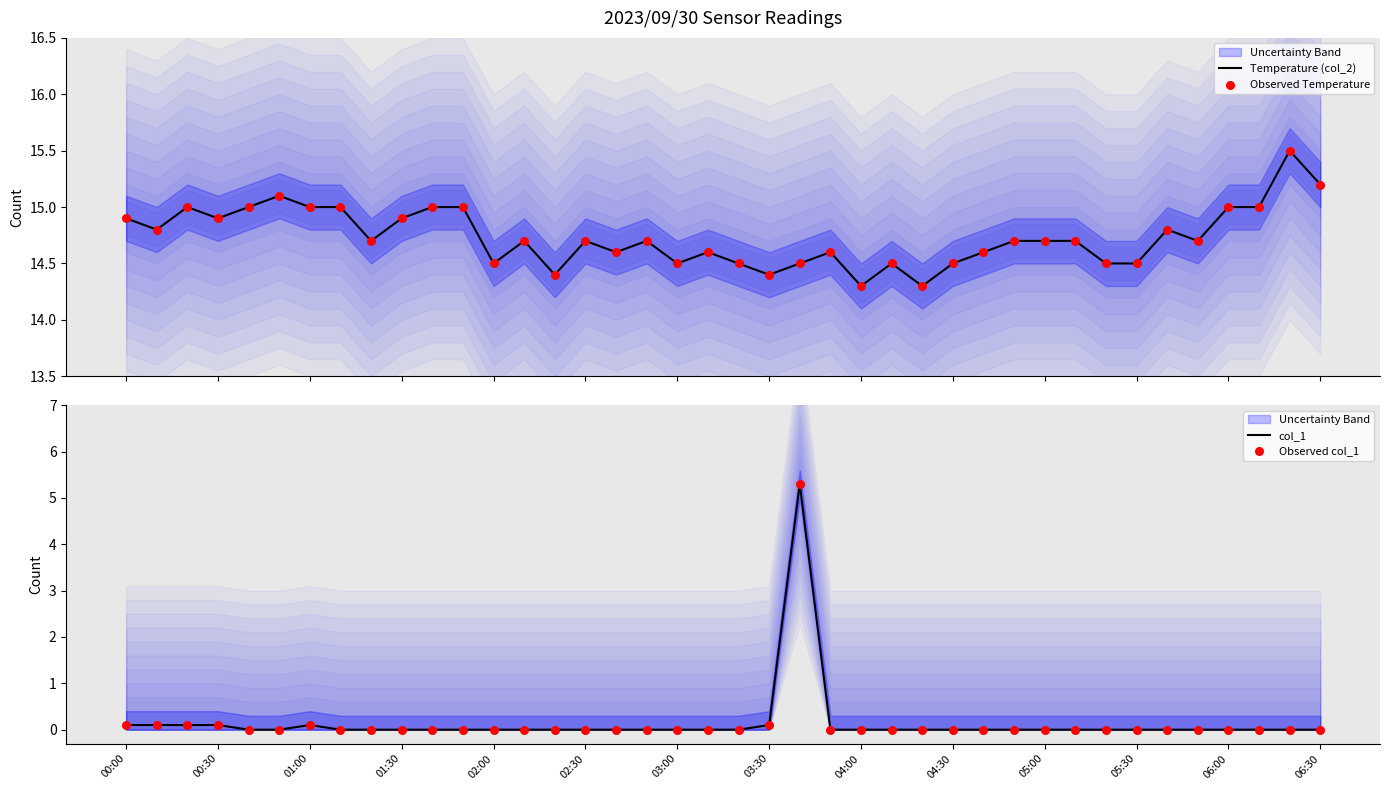

What are all the series names shown in the legend?

Temperature (col_2), Observed Temperature, col_1, Observed col_1